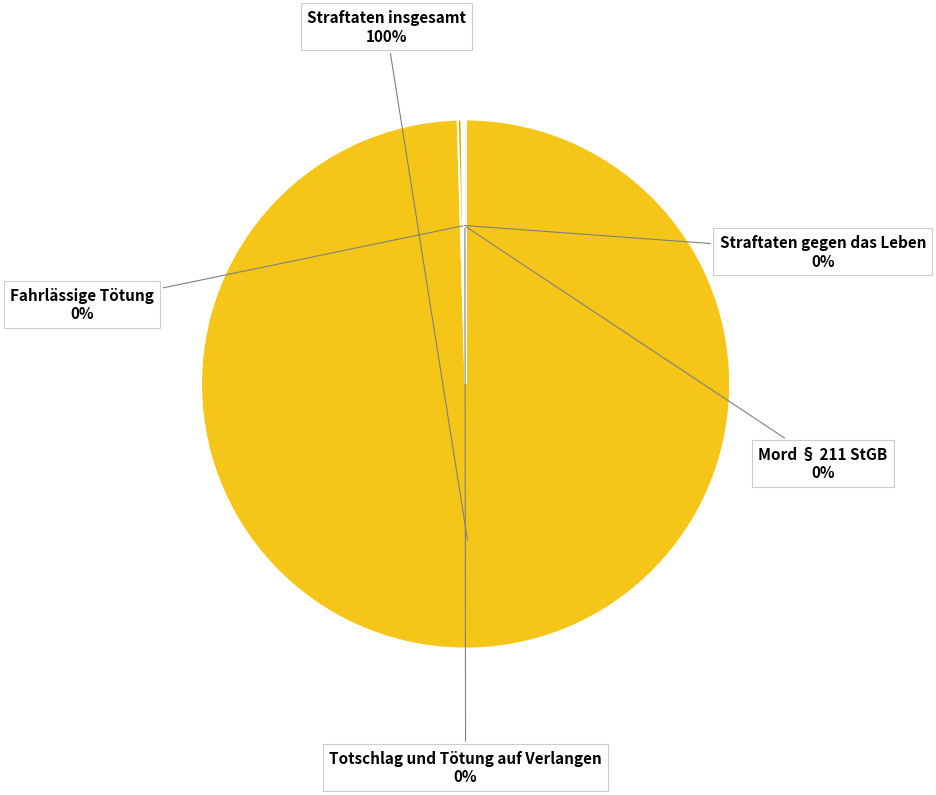

The Straftaten insgesamt slice represents 86% of the pie. True or false?

False